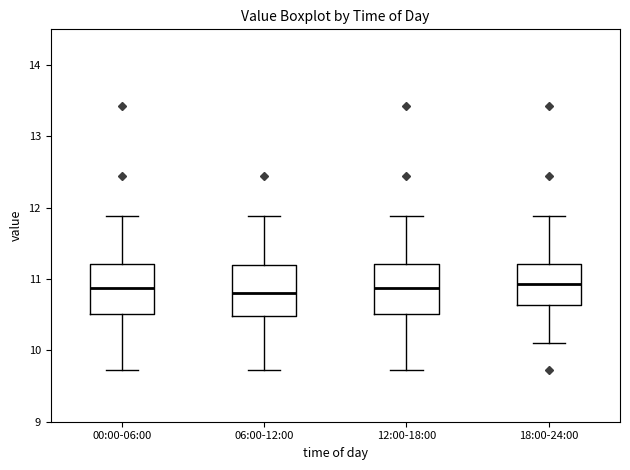

Reading left to right, read every box against the y-axis: the position of its median line, the range the box covers, and the ends of its whiskers. The values are not printed on the chart, so give them approximately, as read against the axis.

00:00-06:00: median 10.9, box 10.5 to 11.2, whiskers 9.7 to 11.9
06:00-12:00: median 10.8, box 10.5 to 11.2, whiskers 9.7 to 11.9
12:00-18:00: median 10.9, box 10.5 to 11.2, whiskers 9.7 to 11.9
18:00-24:00: median 10.9, box 10.6 to 11.2, whiskers 10.1 to 11.9